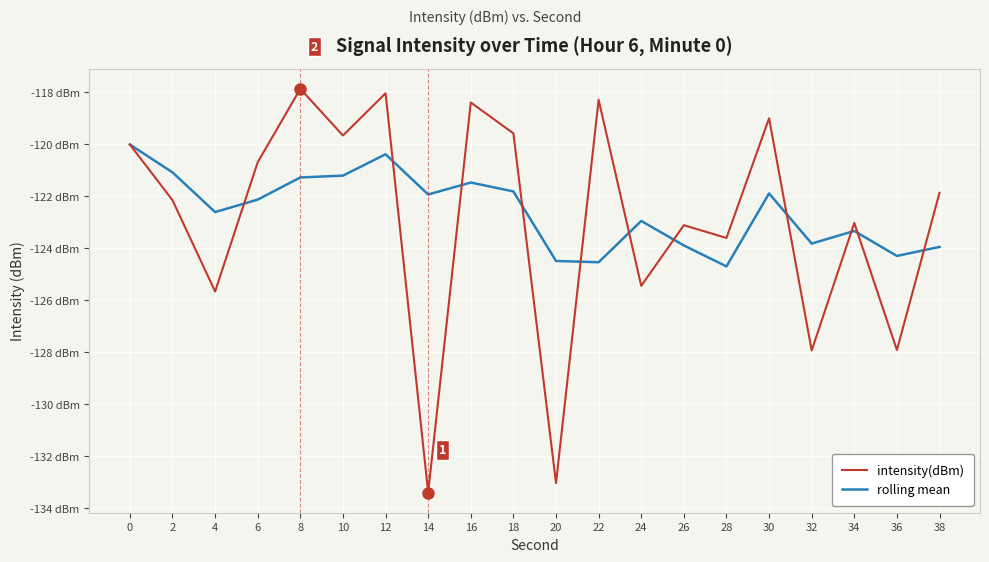

Is this an area chart (filled region under the line)?

No